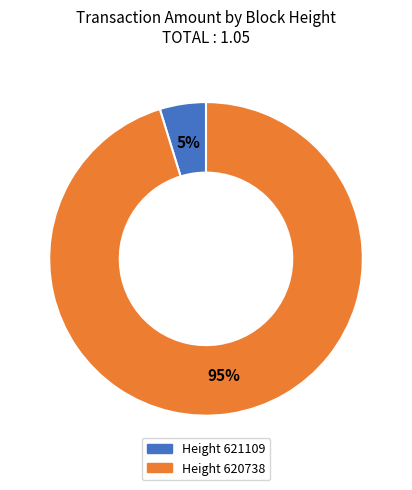

Which category accounts for the majority?

Height 620738